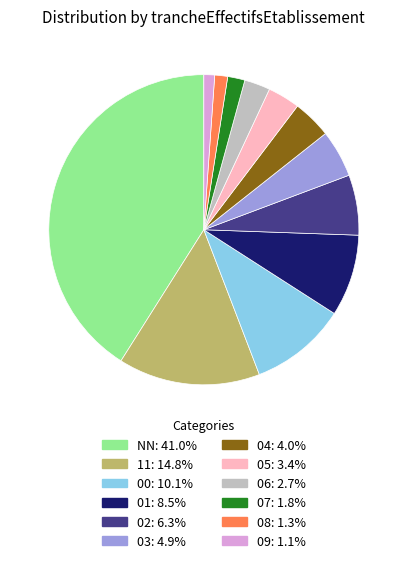

Count the number of slices in the pie.

12